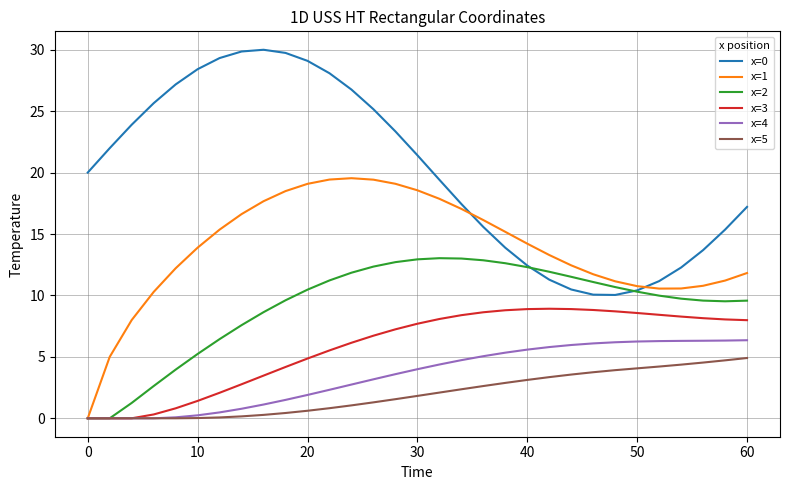

At how many categories does at least one series exceed 15?

22